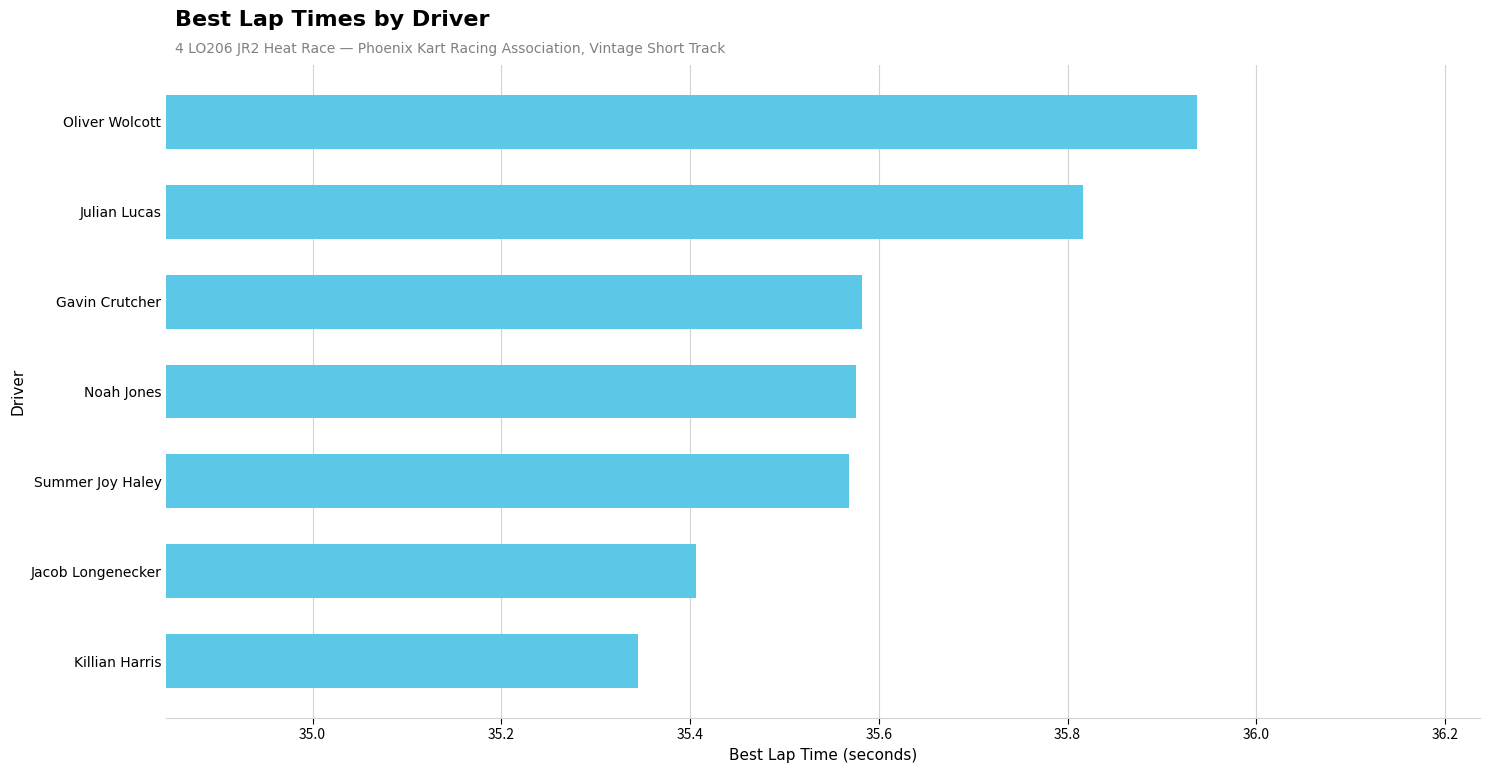

Which label corresponds to the largest value in the chart?

Oliver Wolcott